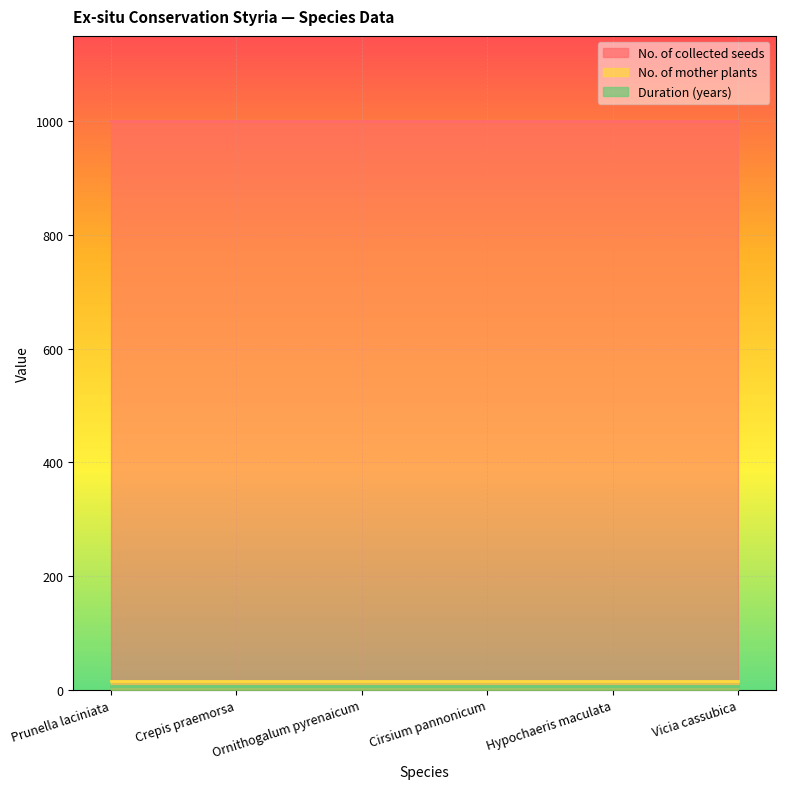

What is the value of the No. of collected seeds point at the 1st from the left?

1000